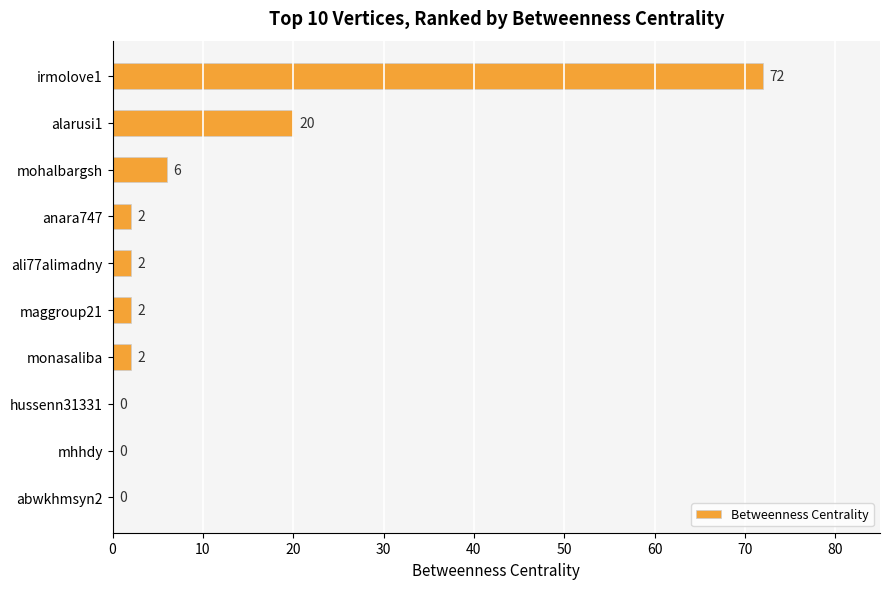

What is the sum of the values at hussenn31331 and irmolove1?

72